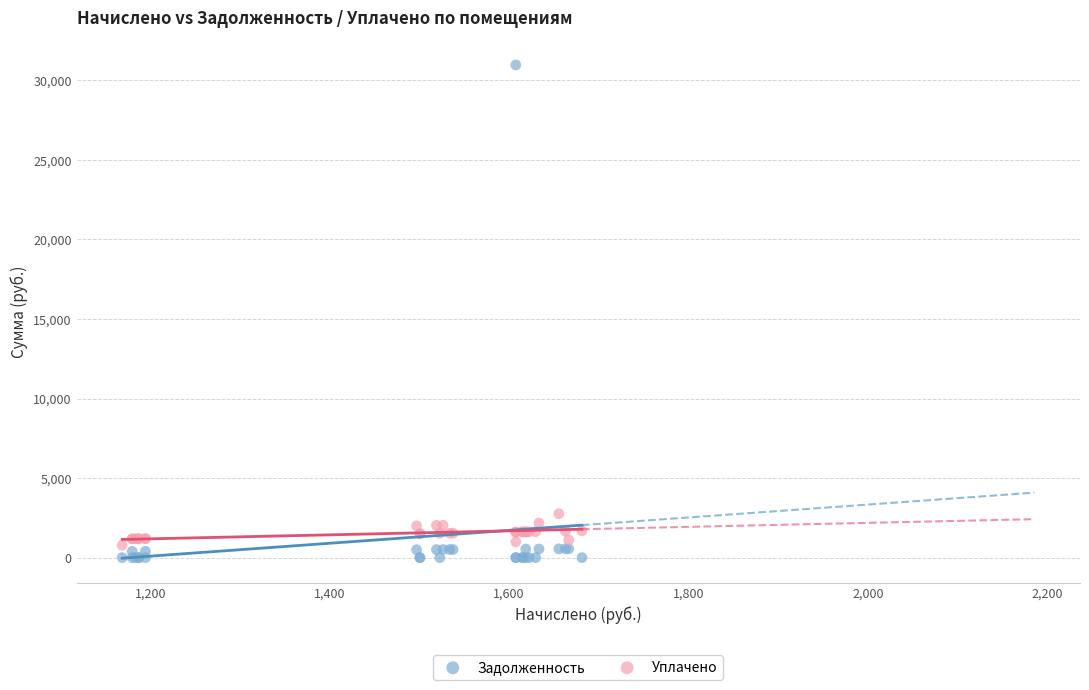

Across all series, what Y value is closest to 15482?

2761.1